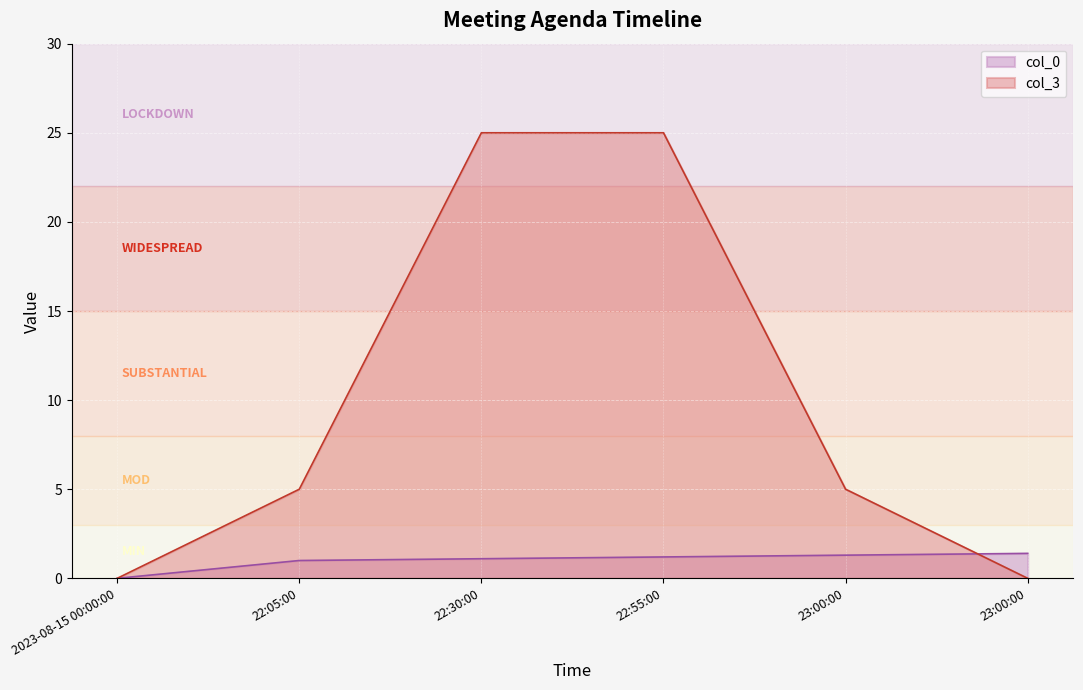

Which label corresponds to the smallest value in the chart?

2023-08-15 00:00:00